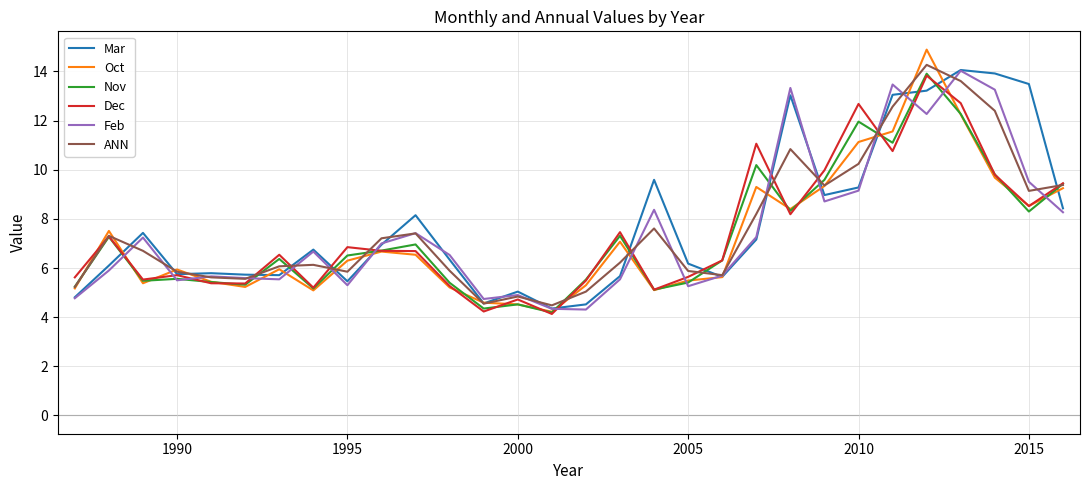

What is the maximum value for Mar?

14.1